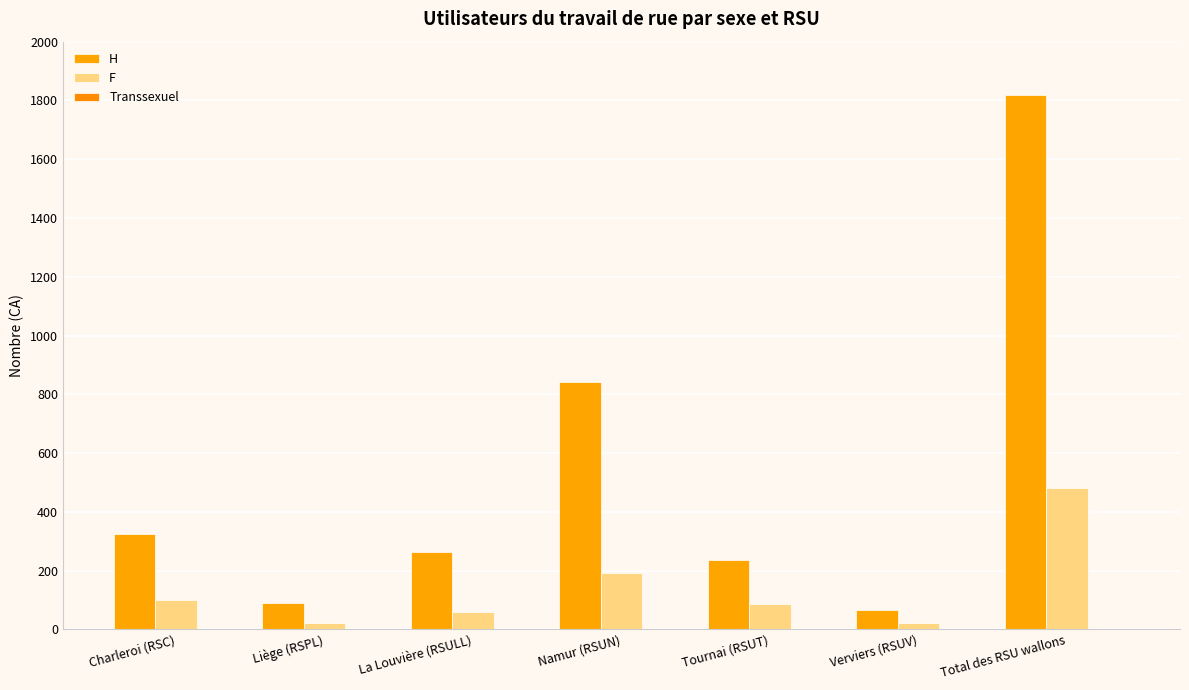

Count the number of categories in the chart.

7